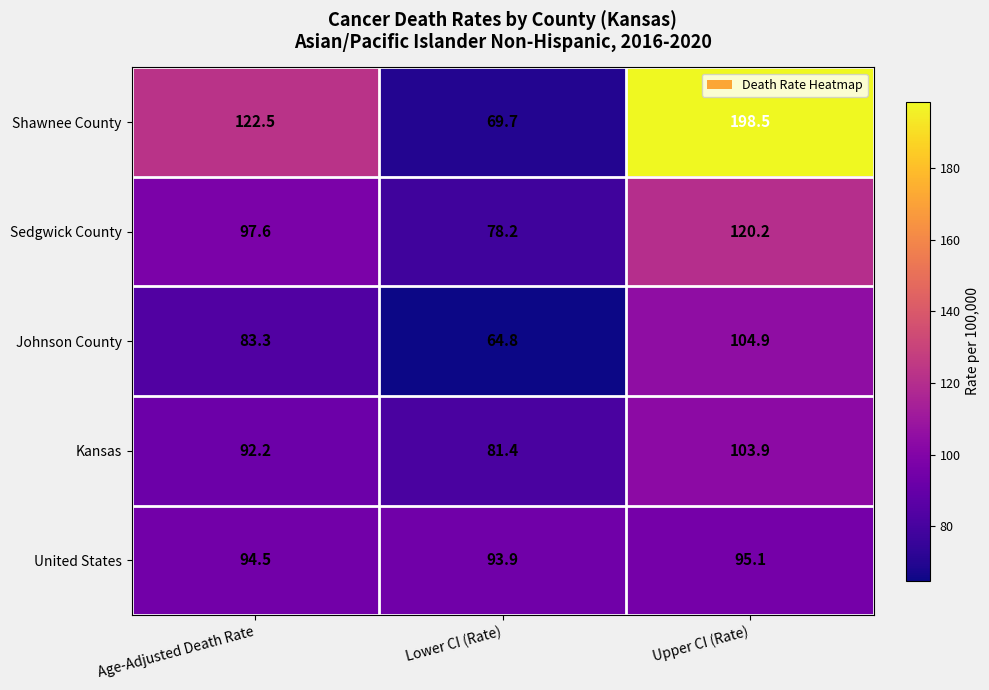

At which category is the sum across all series the highest?

Upper CI (Rate)